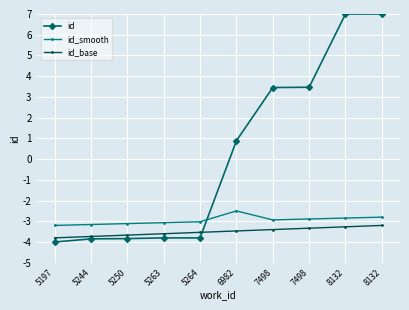

What is the smallest value displayed?

-4.0